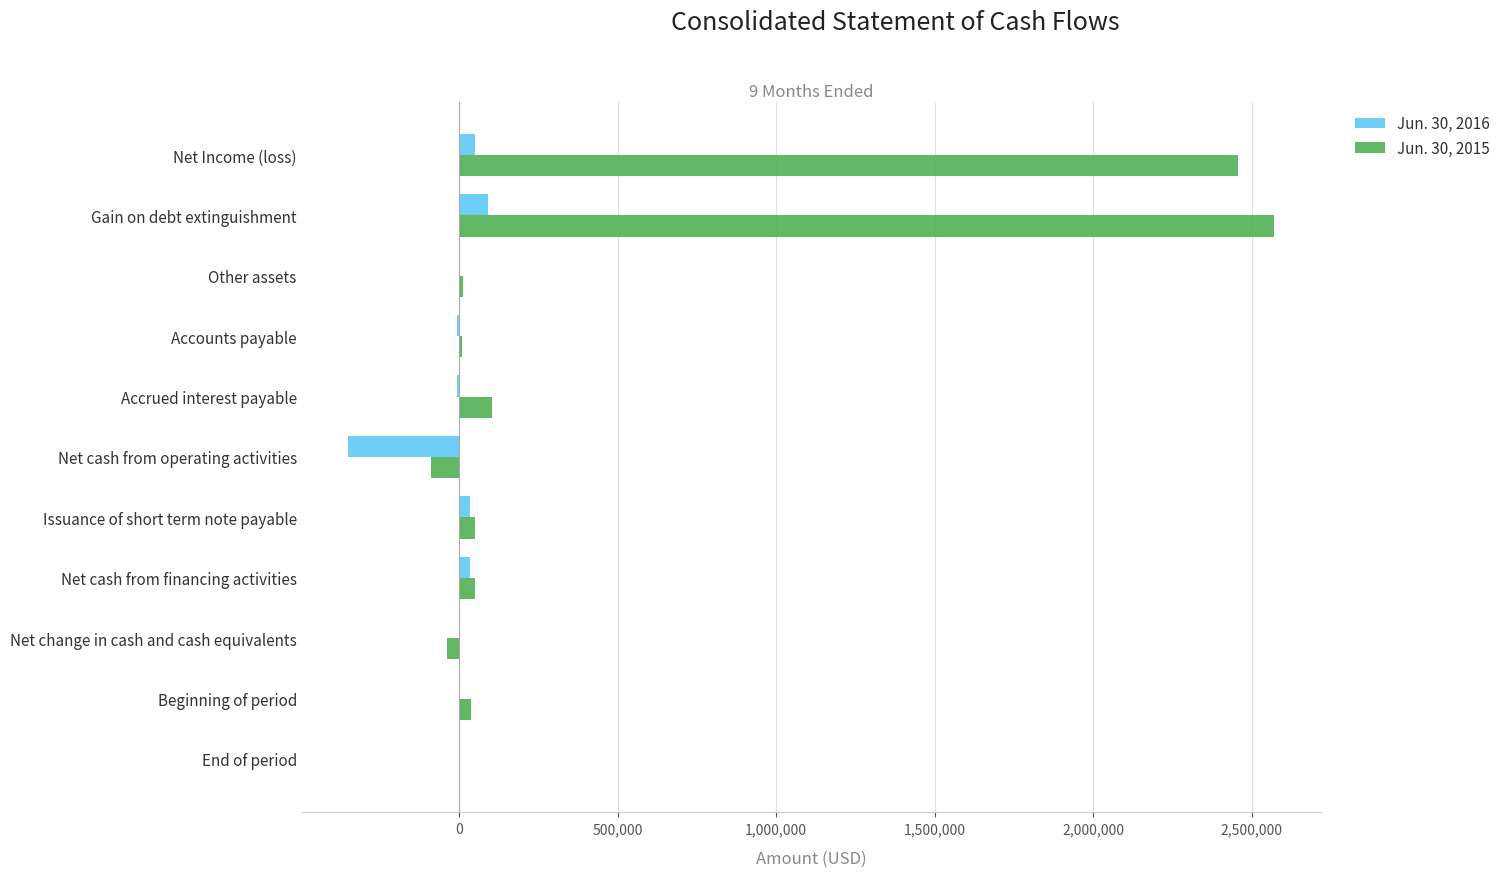

The Jun. 30, 2015 series shows 2456346 at Net Income (loss). True or false?

True